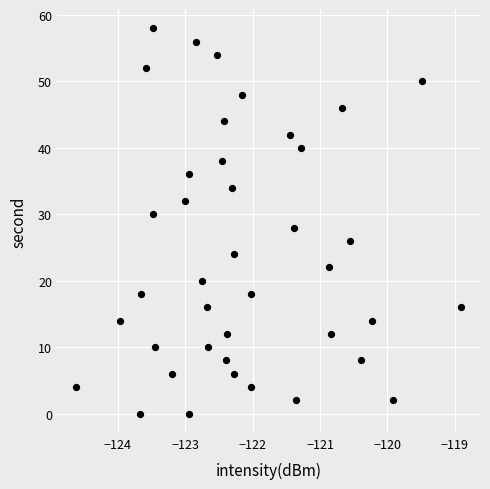

What is the range of Y values (max minus min)?

58